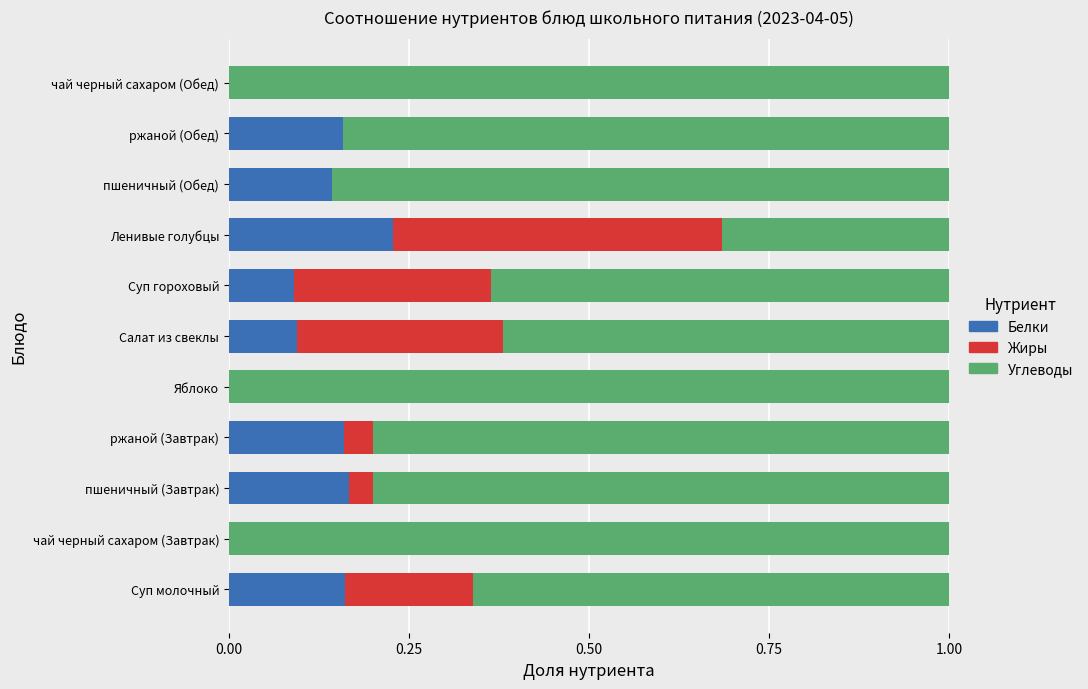

The value of Белки at Яблоко is 0.1. True or false?

False